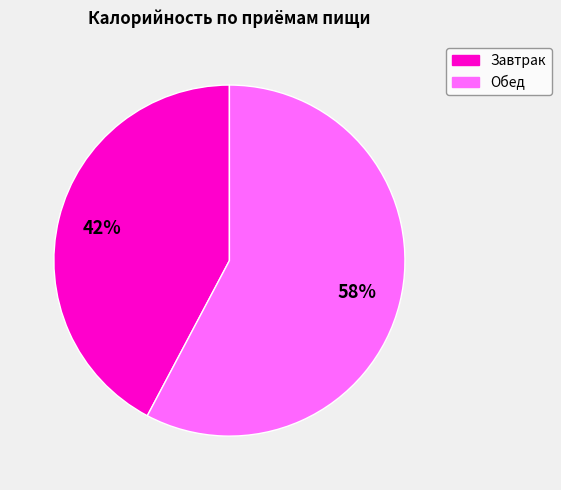

Which category has the smallest portion of the pie?

Завтрак